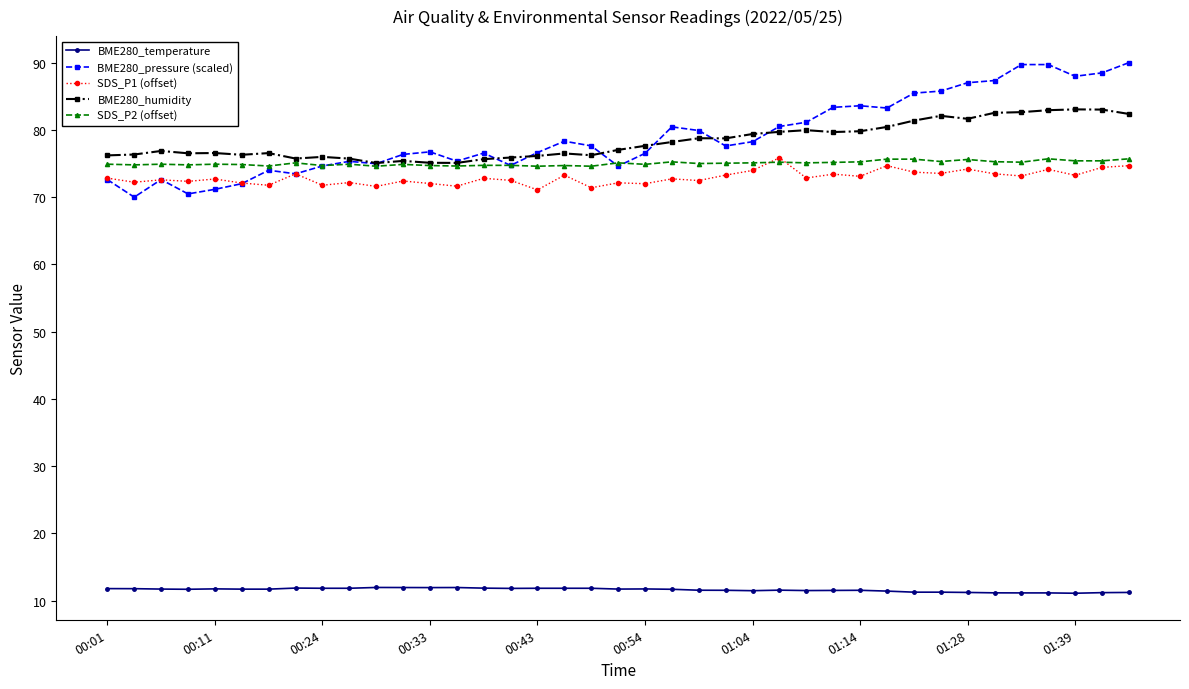

Which series has the widest spread of values?

BME280_pressure (scaled)